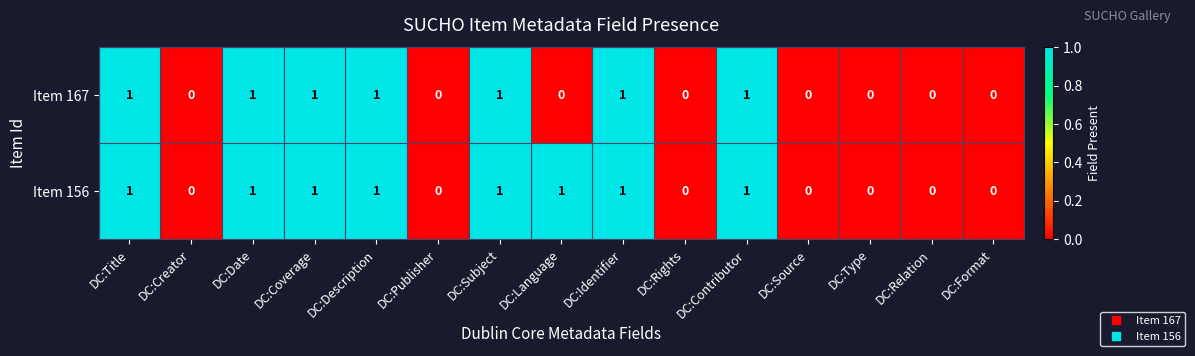

How many series are shown in this chart?

2